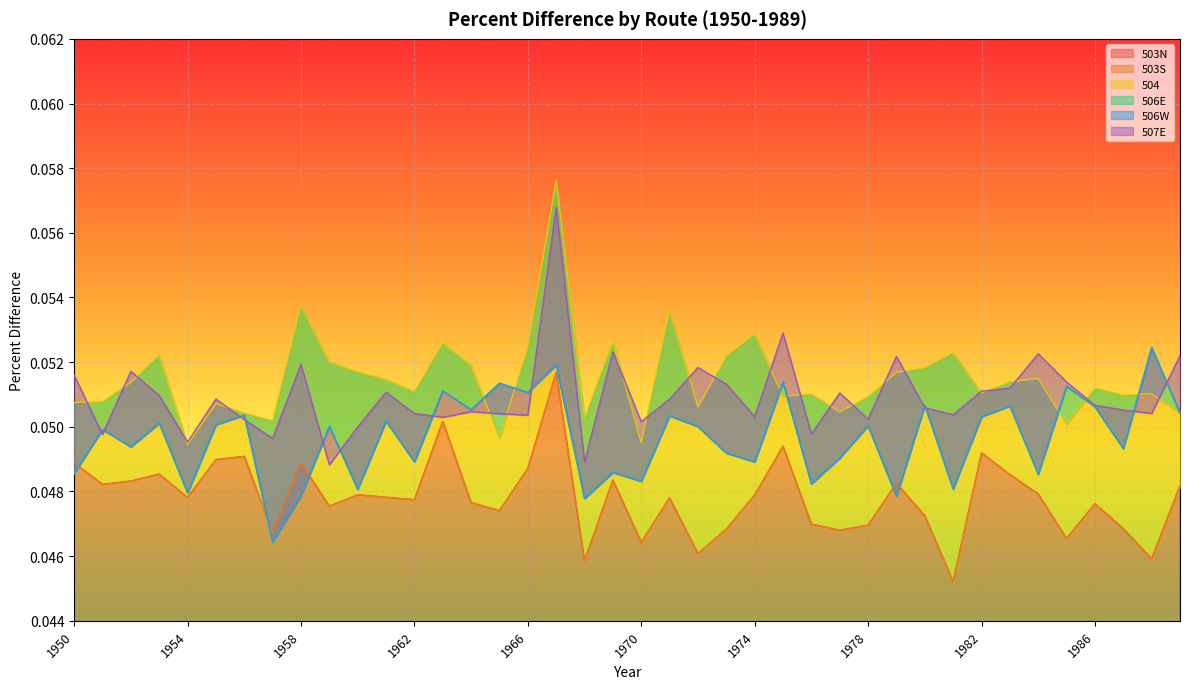

At which category is the sum across all series the highest?

1967